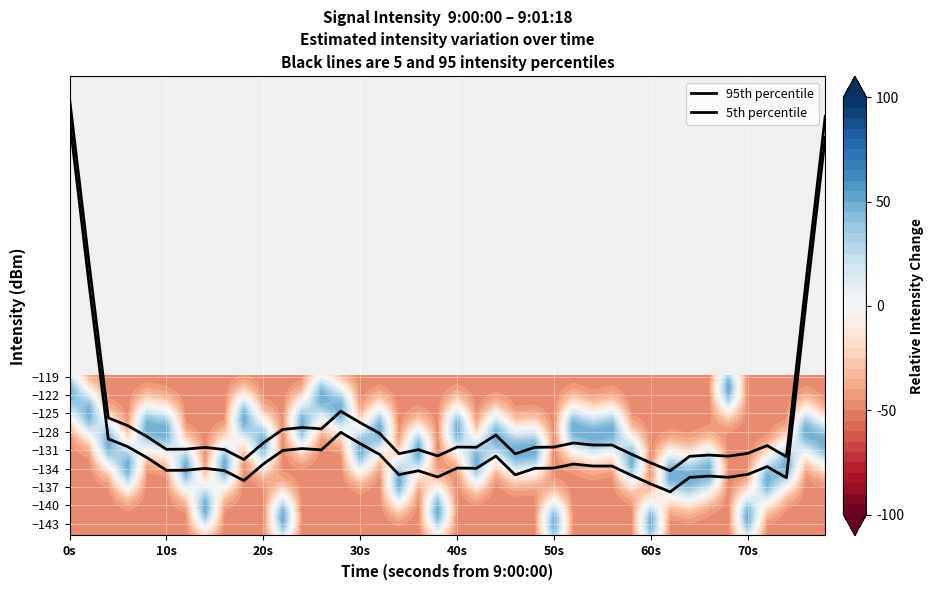

What is the difference between the second highest and second lowest values in the 95th percentile series?

56.6